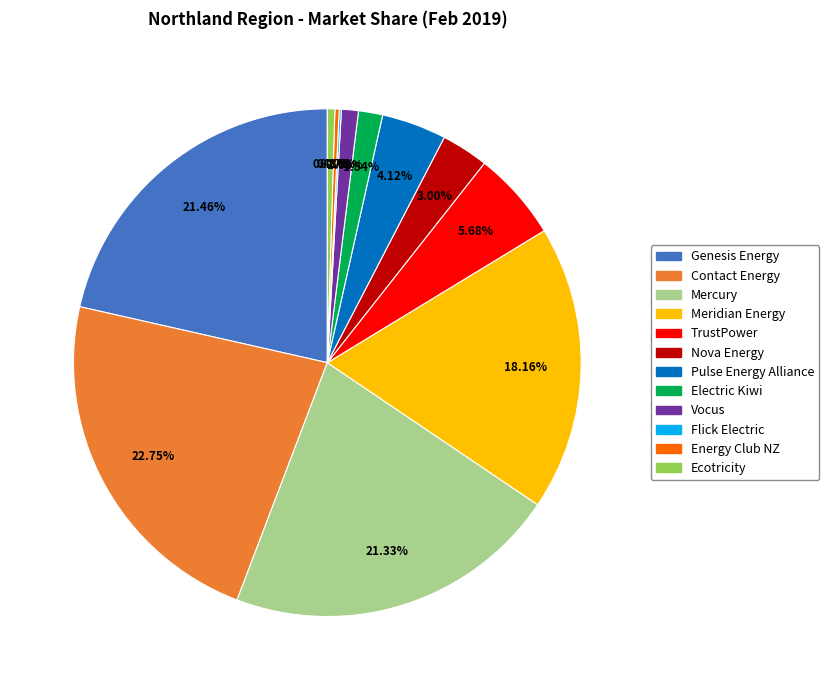

Which category has the biggest portion of the pie?

Contact Energy